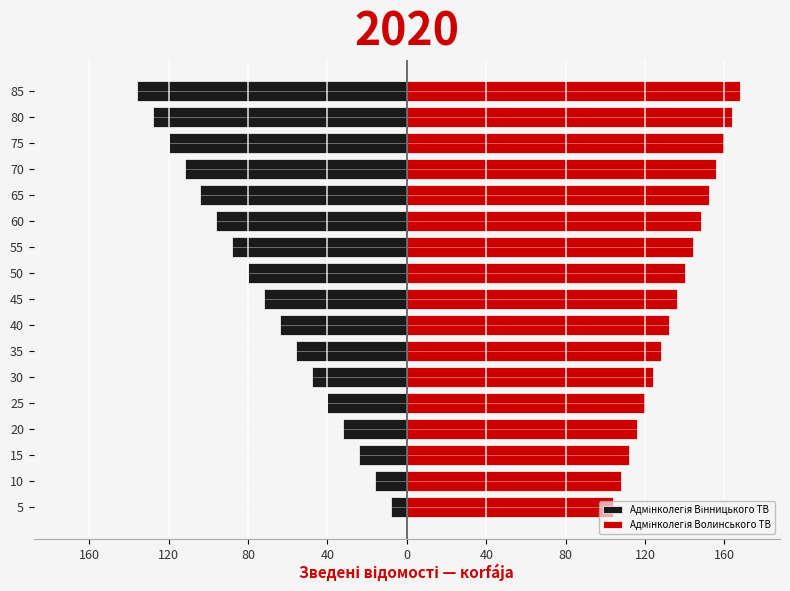

How many series are shown in this chart?

2